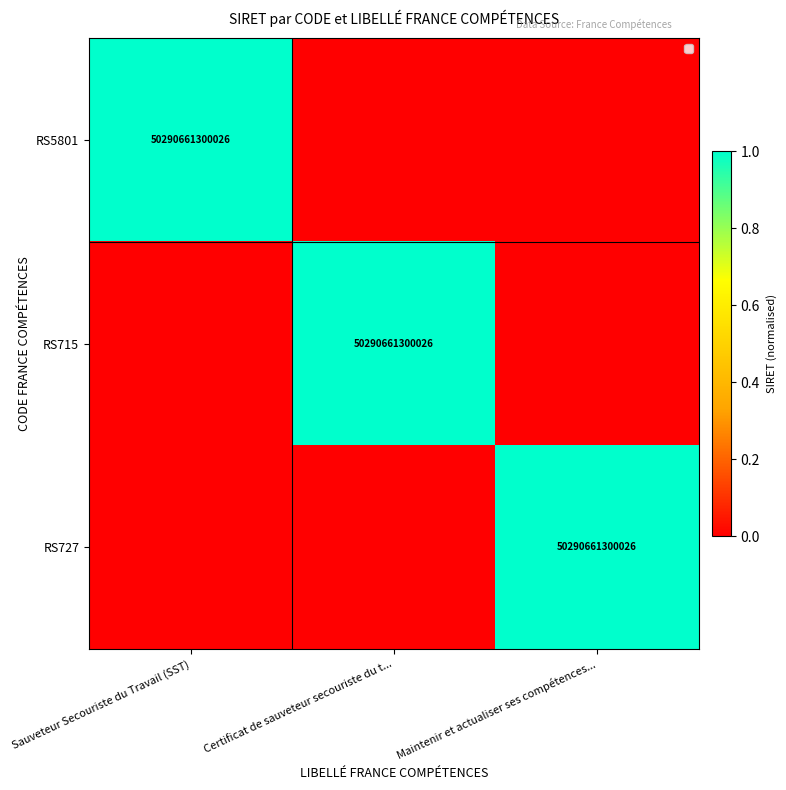

The RS727 series shows 50290661300026 at Maintenir et actualiser ses compétences.... True or false?

True